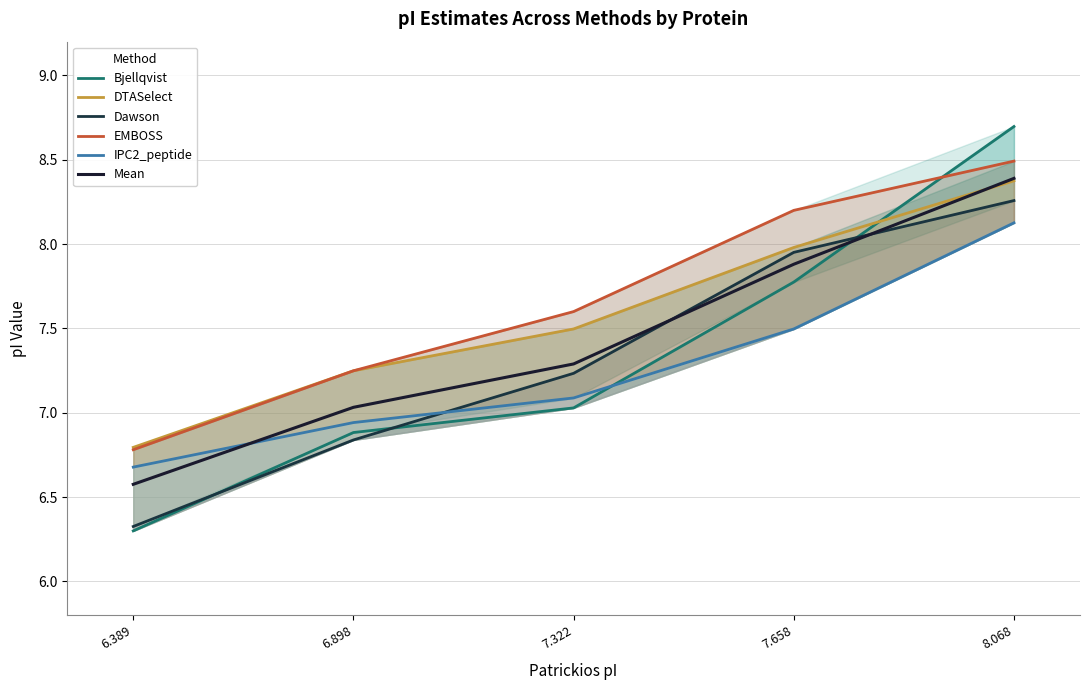

Read the Mean value at 7.322.

7.3